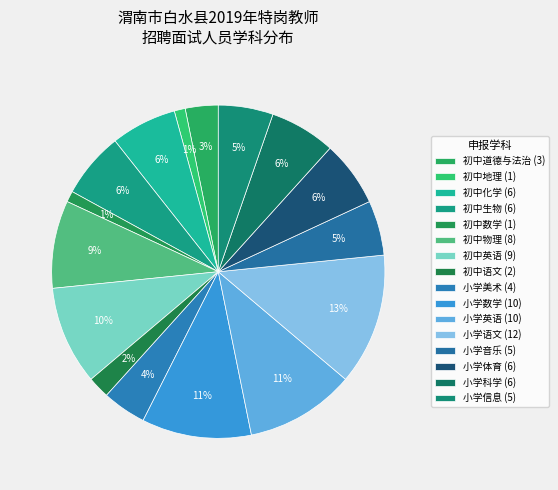

How many slices are in this pie chart?

16